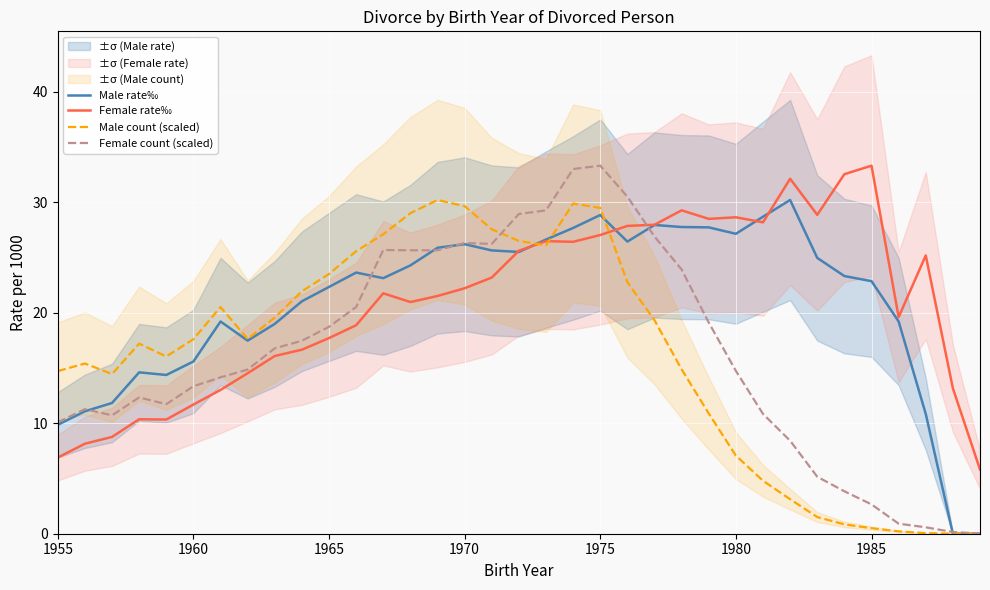

What are all the series names shown in the legend?

Male rate‰, Female rate‰, Male count (scaled), Female count (scaled)